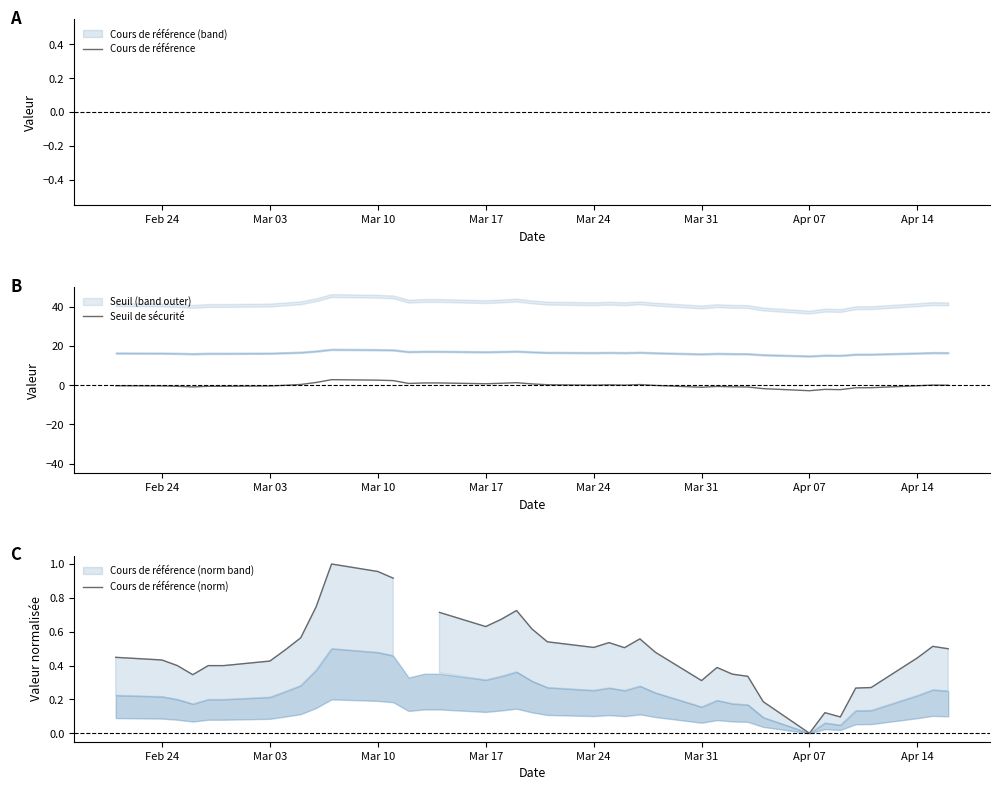

What is the minimum value for Seuil de sécurité?

-2.8